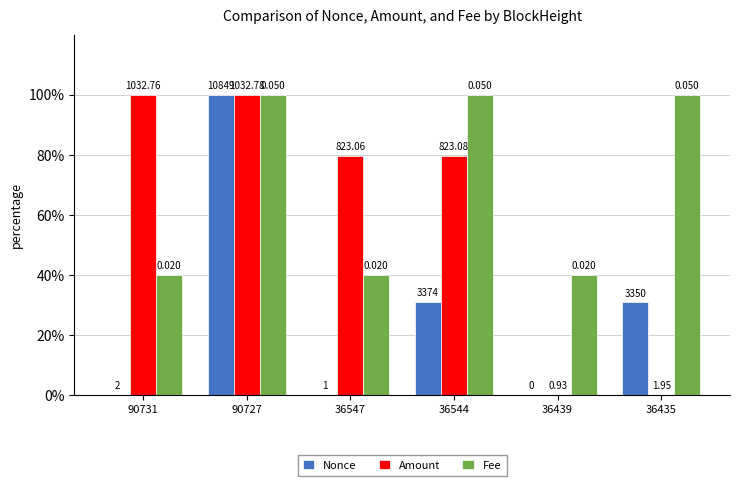

What is the value of the Fee bar at the 6th from the left?

100.0